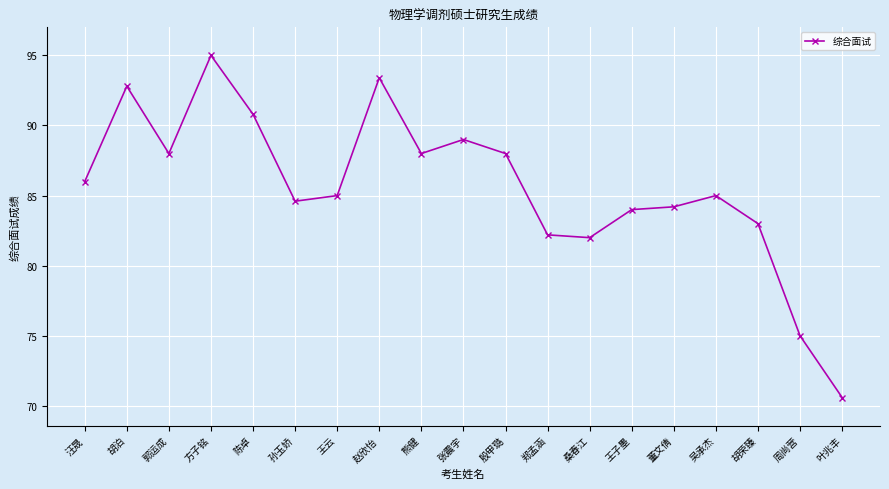

What is the label of the 8th point from the left?

赵欣怡